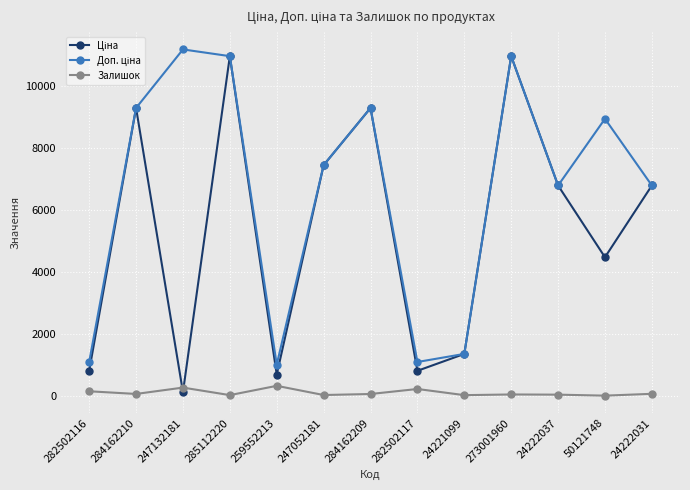

The value of Залишок at 247132181 is 260.0. True or false?

True